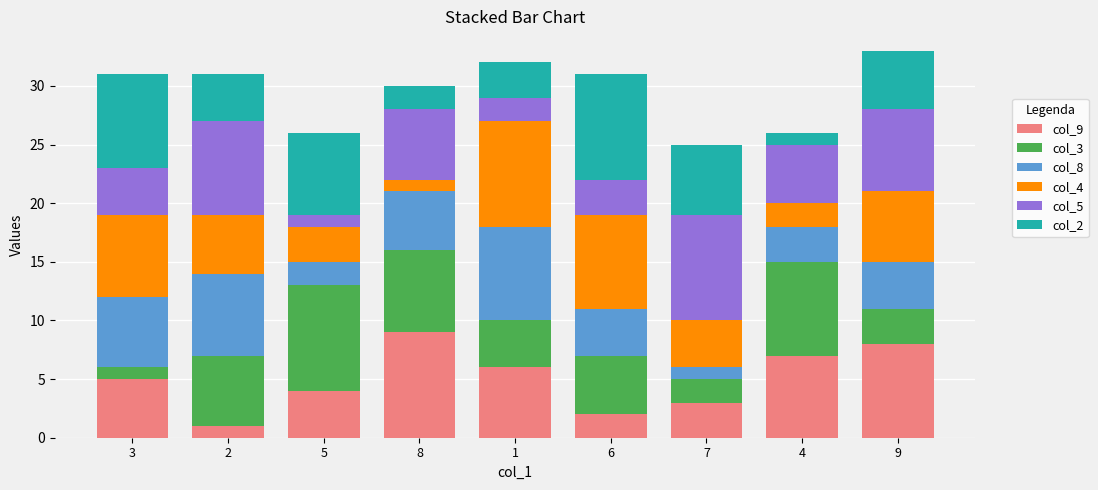

List the labels in order of col_9 value, smallest first.

2, 6, 7, 5, 3, 1, 4, 9, 8